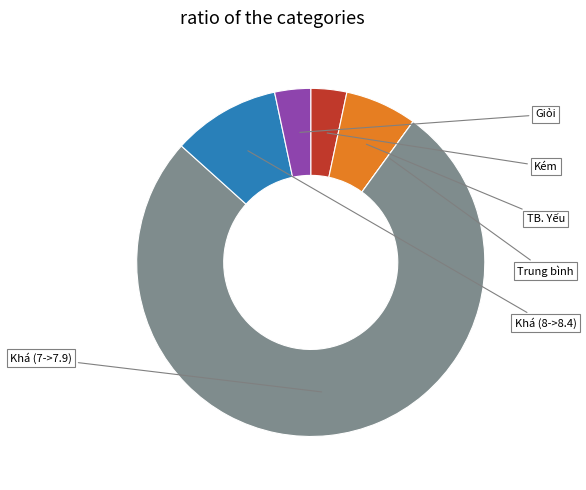

Is there a majority slice in this chart?

Yes